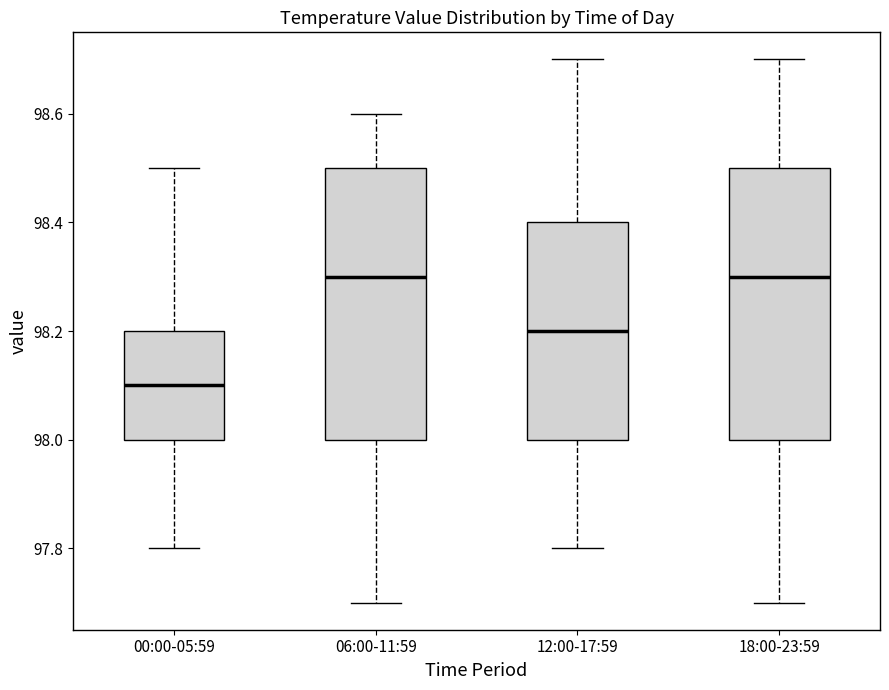

Reading left to right, read every box against the y-axis: the position of its median line, the range the box covers, and the ends of its whiskers. The values are not printed on the chart, so give them approximately, as read against the axis.

00:00-05:59: median 98.1, box 98.0 to 98.2, whiskers 97.8 to 98.5
06:00-11:59: median 98.3, box 98.0 to 98.5, whiskers 97.7 to 98.6
12:00-17:59: median 98.2, box 98.0 to 98.4, whiskers 97.8 to 98.7
18:00-23:59: median 98.3, box 98.0 to 98.5, whiskers 97.7 to 98.7